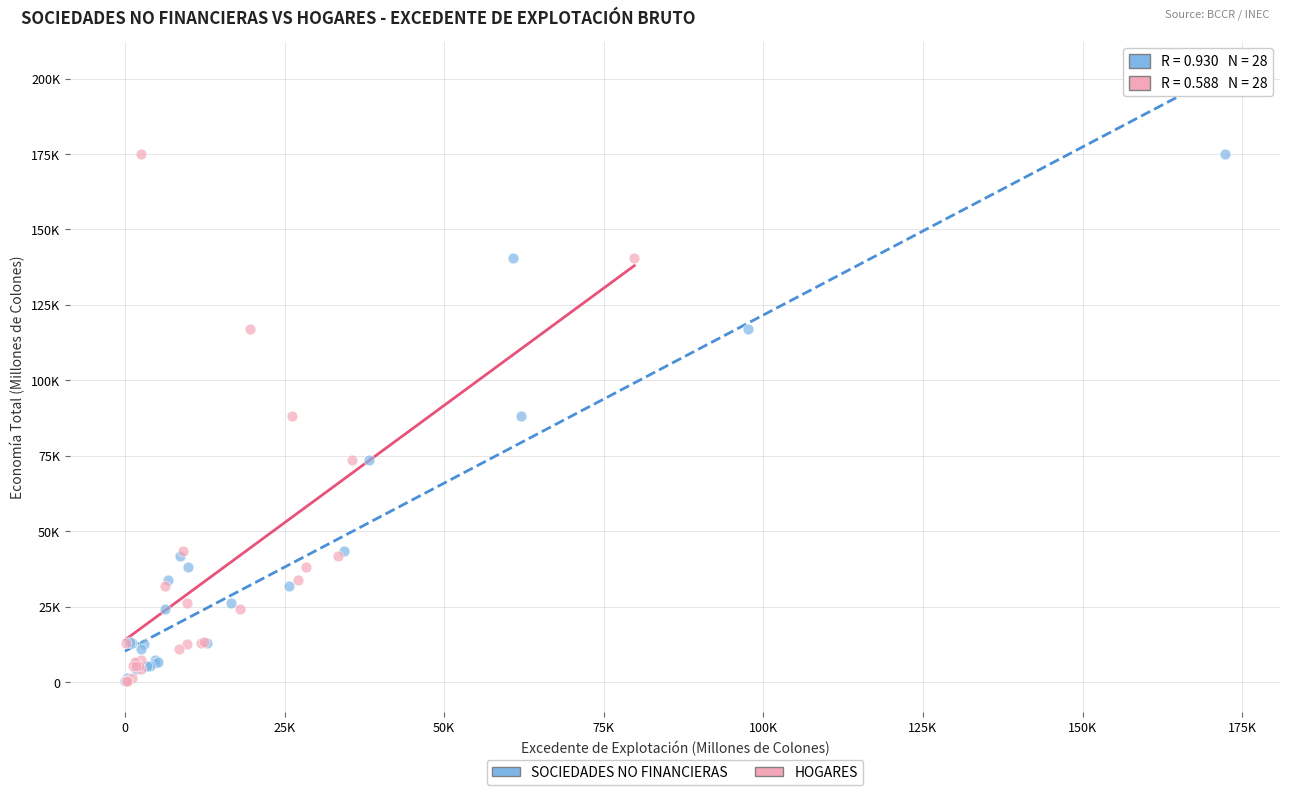

What are all the series names shown in the legend?

SOCIEDADES NO FINANCIERAS, HOGARES